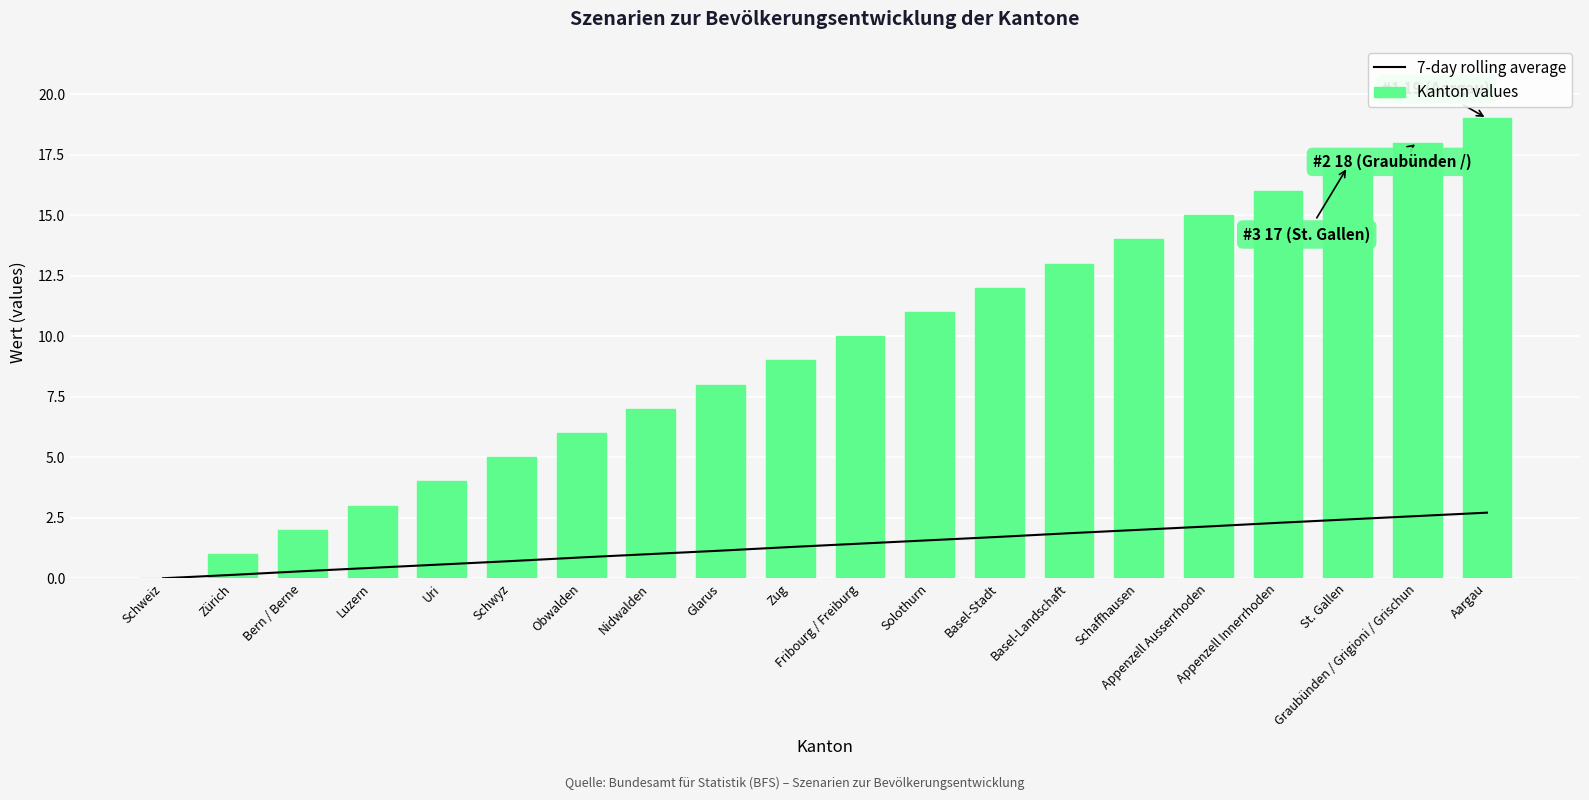

Reading left to right, extract all data points from this chart.

7-day rolling average: Schweiz=0.0	Zürich=0.1	Bern / Berne=0.3	Luzern=0.4	Uri=0.6	Schwyz=0.7	Obwalden=0.9	Nidwalden=1.0	Glarus=1.1	Zug=1.3	Fribourg / Freiburg=1.4	Solothurn=1.6	Basel-Stadt=1.7	Basel-Landschaft=1.9	Schaffhausen=2.0	Appenzell Ausserrhoden=2.1	Appenzell Innerrhoden=2.3	St. Gallen=2.4	Graubünden / Grigioni / Grischun=2.6	Aargau=2.7
Kanton values: Schweiz=0.0	Zürich=1.0	Bern / Berne=2.0	Luzern=3.0	Uri=4.0	Schwyz=5.0	Obwalden=6.0	Nidwalden=7.0	Glarus=8.0	Zug=9.0	Fribourg / Freiburg=10.0	Solothurn=11.0	Basel-Stadt=12.0	Basel-Landschaft=13.0	Schaffhausen=14.0	Appenzell Ausserrhoden=15.0	Appenzell Innerrhoden=16.0	St. Gallen=17.0	Graubünden / Grigioni / Grischun=18.0	Aargau=19.0